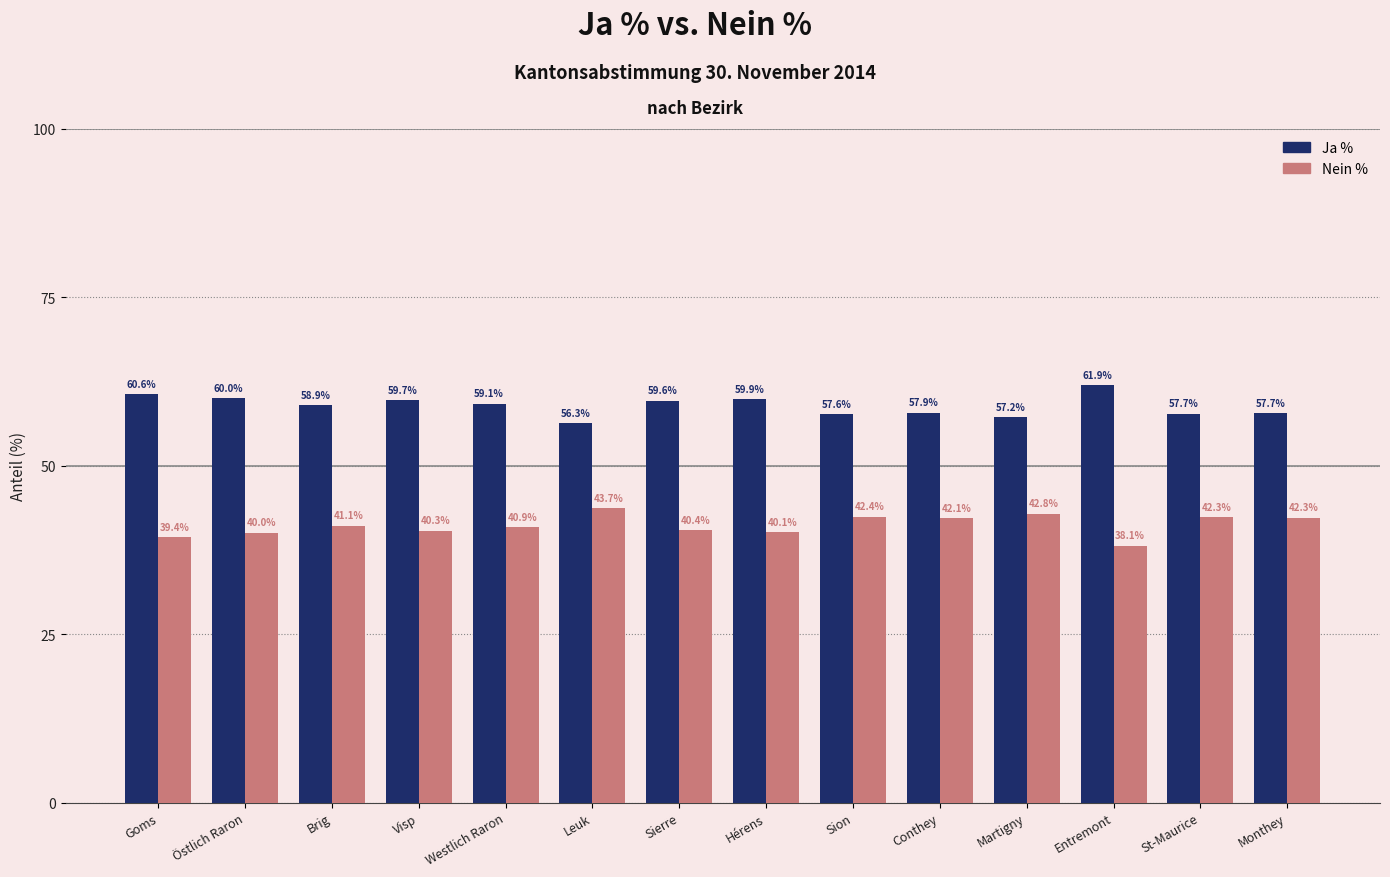

What is the difference between the Nein % values at St-Maurice and Leuk?

1.4